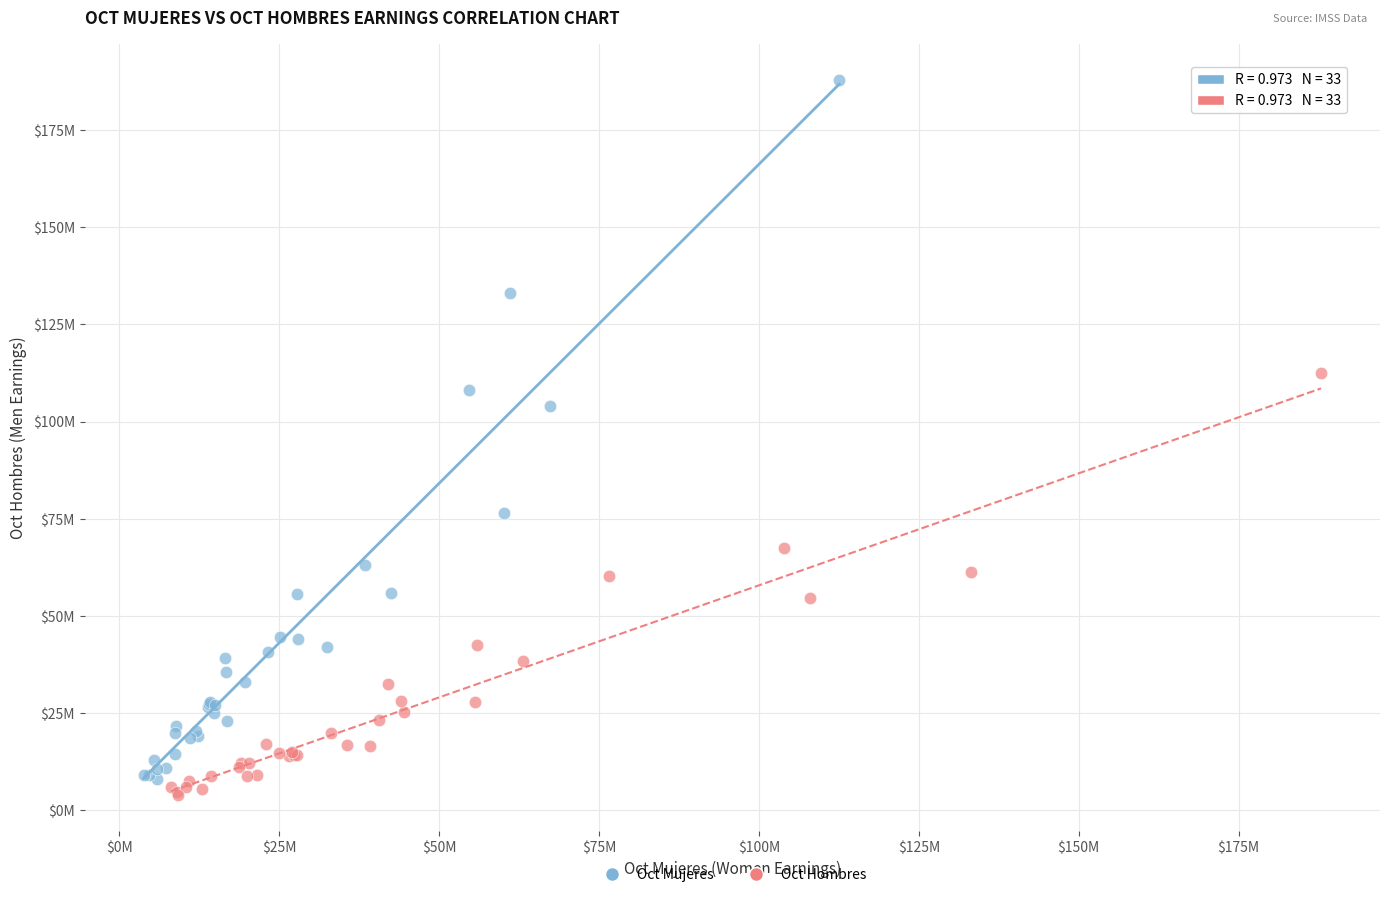

Which series reaches the minimum Y coordinate?

Oct Hombres